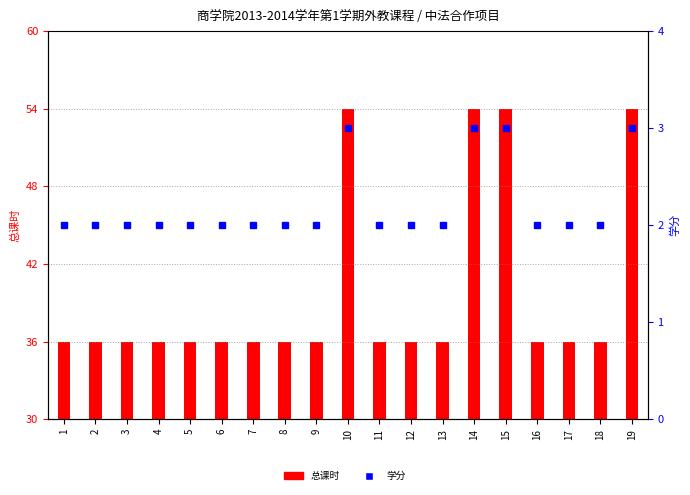

Which series changed the most between 7 and 13?

总课时